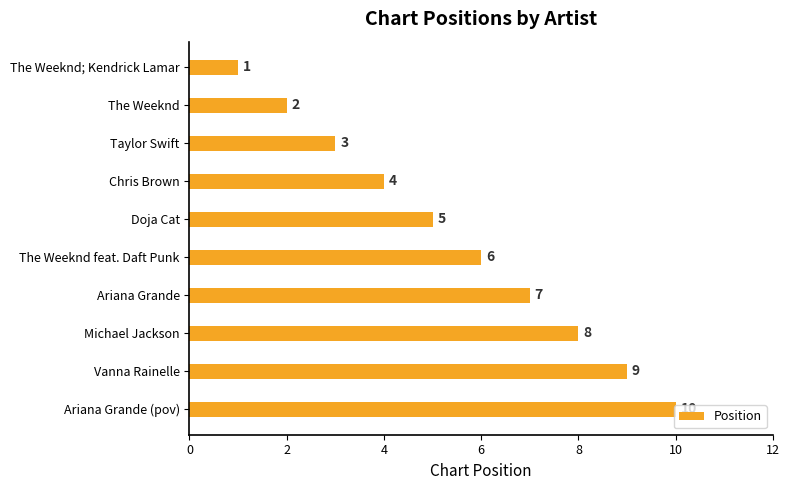

What is the smallest value displayed?

1